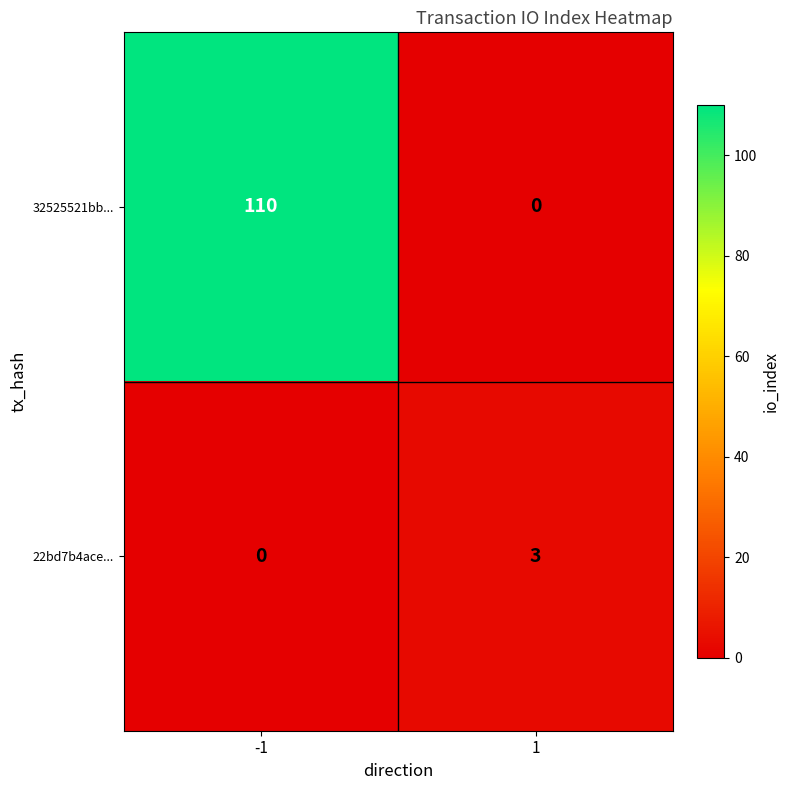

How many series are shown in this chart?

2